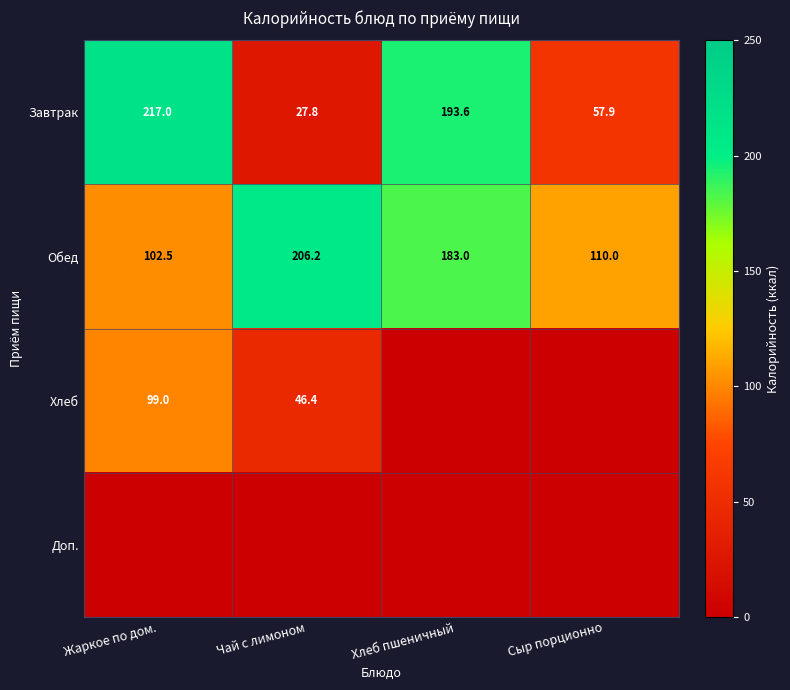

At which label does Обед first exceed 183?

Чай с лимоном